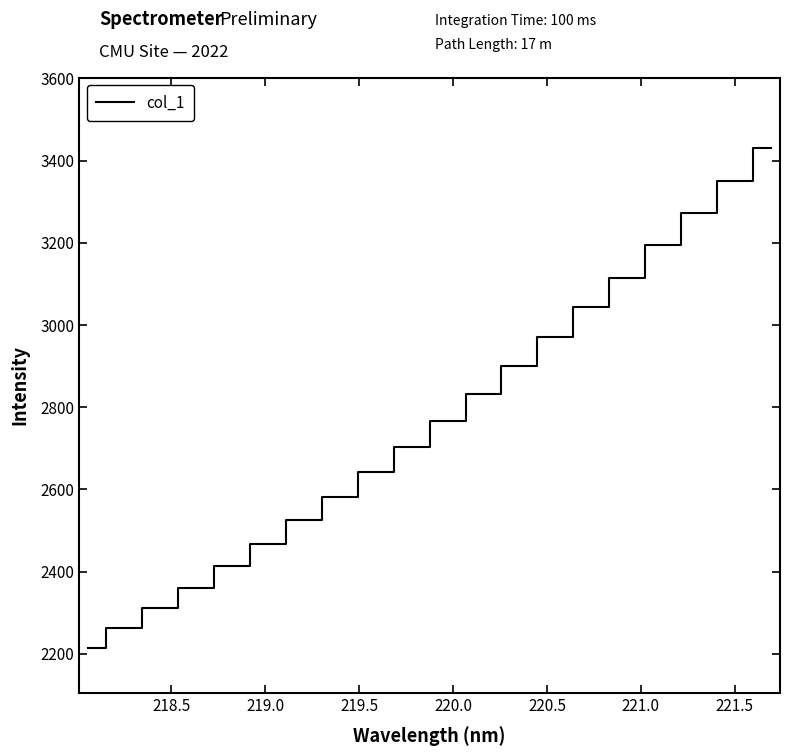

Reading left to right, extract all data points from this chart.

2215.2	2263.5	2311.0	2361.0	2412.6	2467.0	2524.6	2582.4	2642.3	2703.9	2767.0	2832.3	2900.6	2970.2	3042.8	3115.1	3194.1	3273.3	3350.7	3430.4